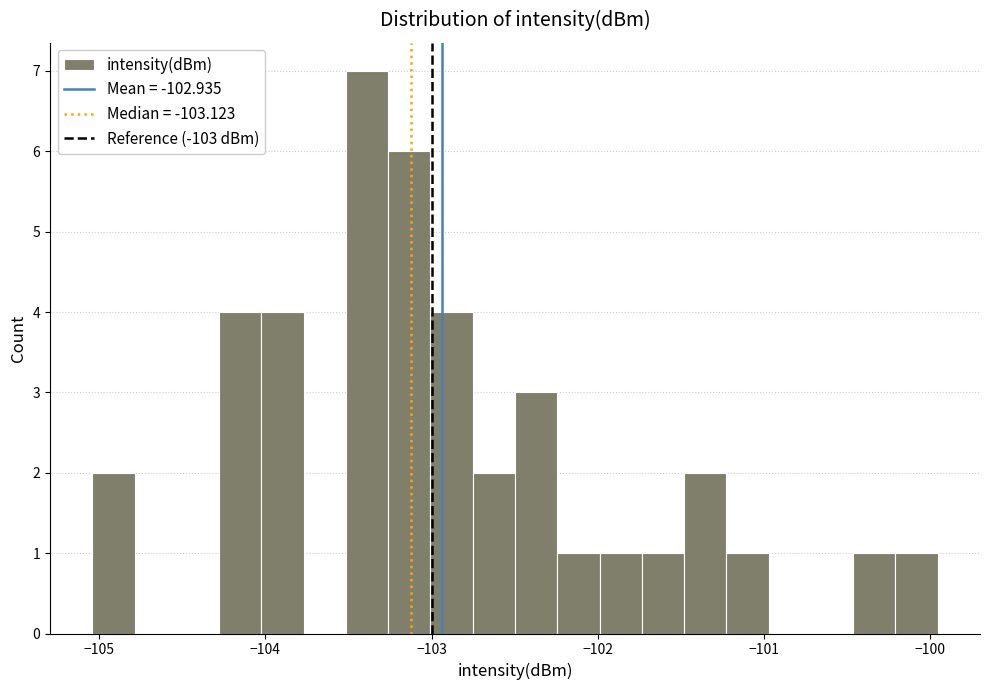

Around what value on the x-axis is the tallest bar? Give the approximate position of its centre, as read against the axis.

-103.4